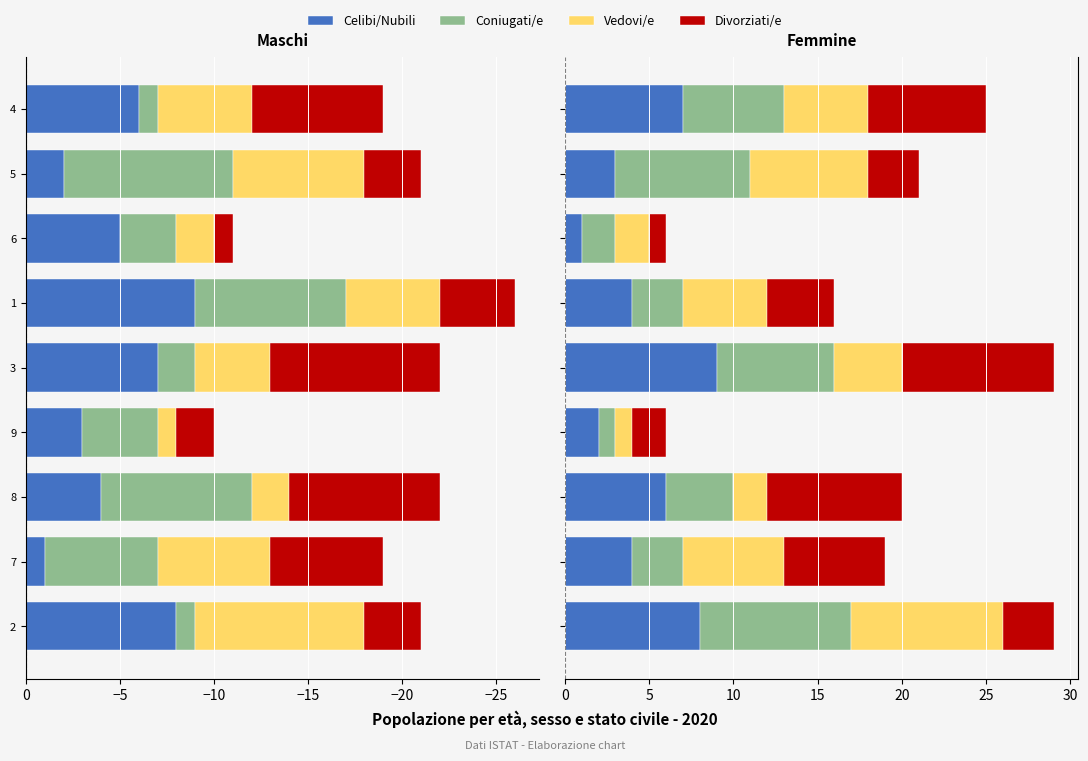

Which series has the largest range (max minus min)?

Celibi/Nubili